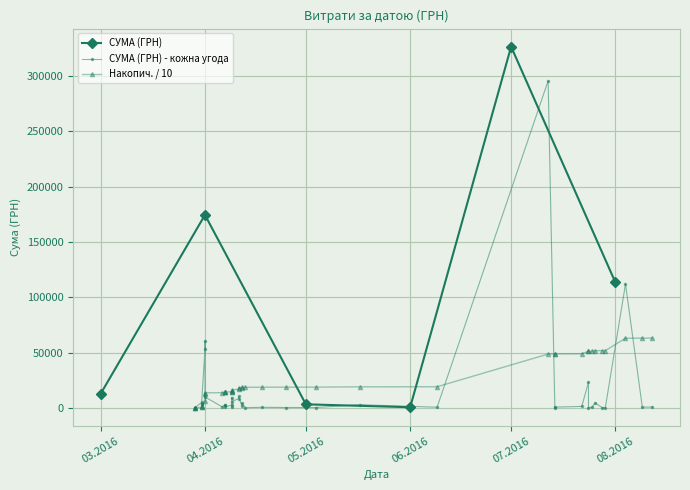

Does the chart display data point markers on the line(s)?

Yes